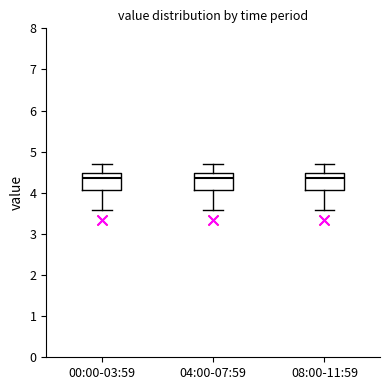

Reading left to right, transcribe this box plot: for each box, give where its median line is, the range the box spans, and where its two whiskers end, as read against the y-axis. The values are not printed on the chart, so give them approximately, as read against the axis.

00:00-03:59: median 4.4, box 4.1 to 4.5, whiskers 3.6 to 4.7
04:00-07:59: median 4.4, box 4.1 to 4.5, whiskers 3.6 to 4.7
08:00-11:59: median 4.4, box 4.1 to 4.5, whiskers 3.6 to 4.7